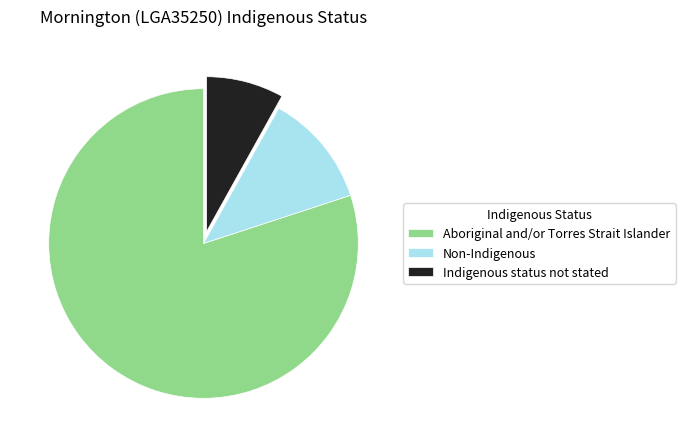

Is the sum of Indigenous status not stated and Non-Indigenous greater than half?

No